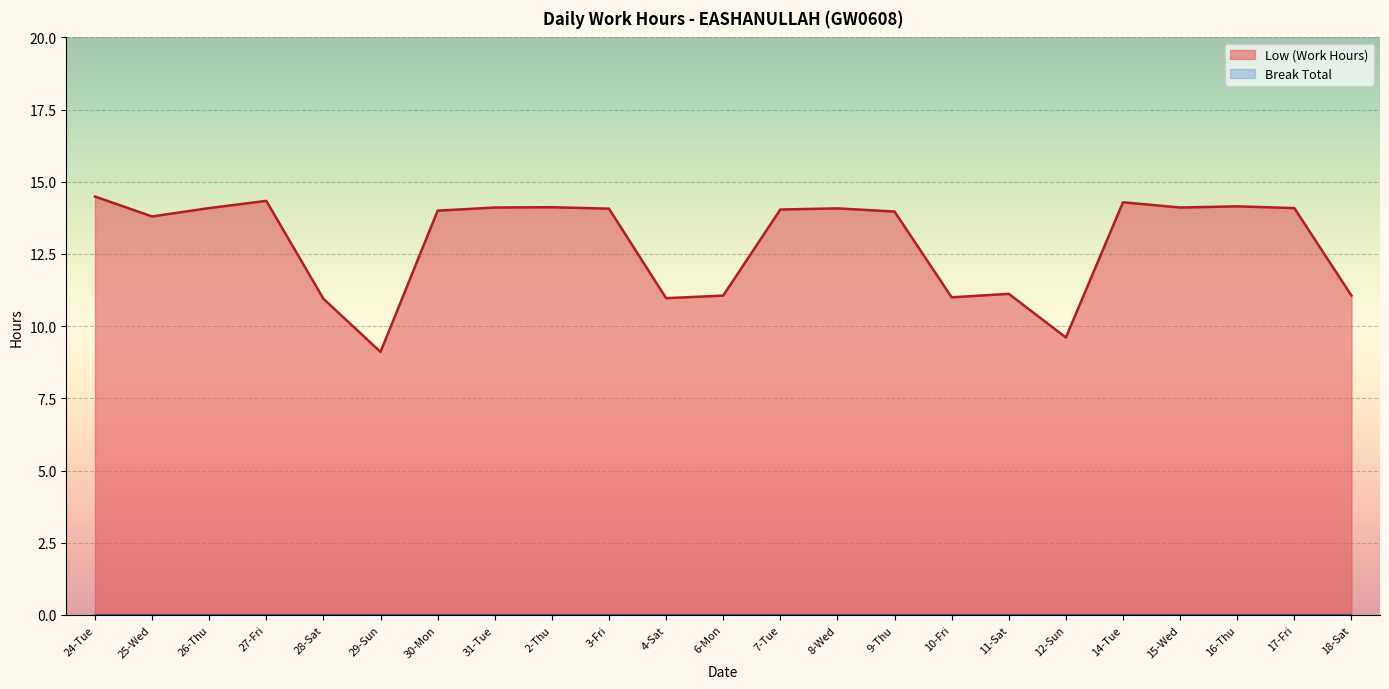

What is the maximum value shown in the chart?

14.5